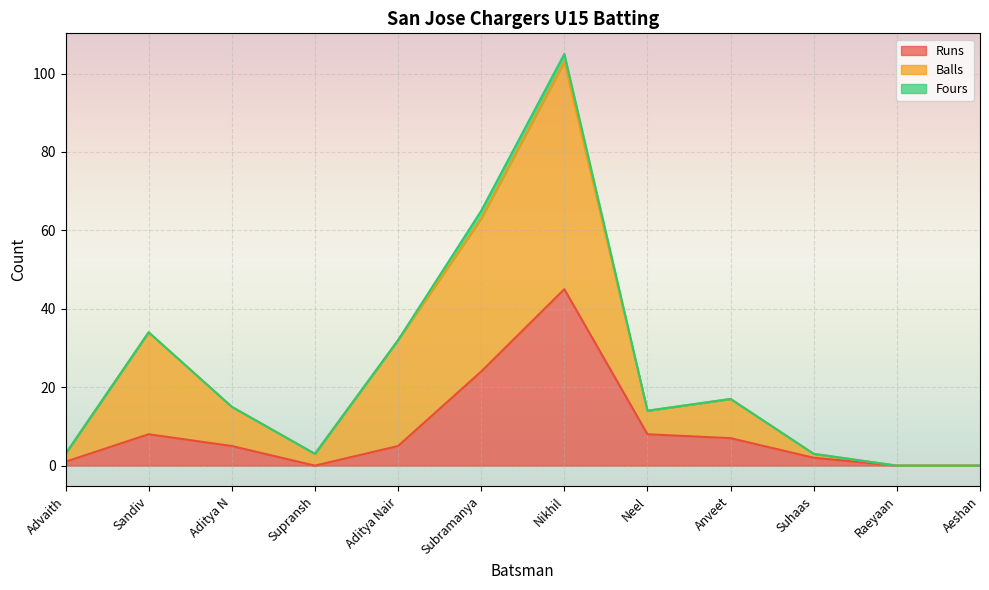

The value of Balls at Subramanya is 36. True or false?

False